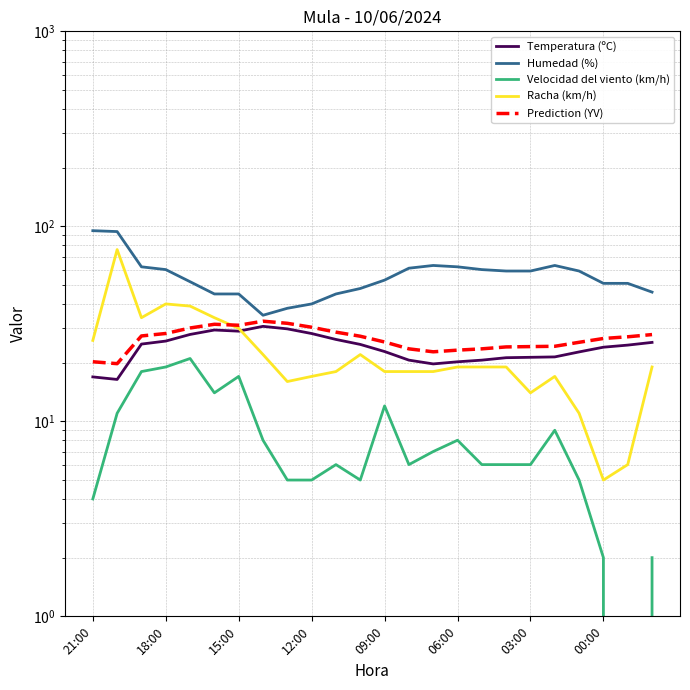

Reading left to right, transcribe all the data shown in this chart.

Temperatura (ºC): 16.9	16.4	24.9	25.8	27.9	29.4	29.0	30.7	29.8	28.2	26.3	24.8	22.8	20.6	19.7	20.2	20.6	21.2	21.3	21.4	22.7	24.0	24.6	25.4
Humedad (%): 95.0	94.0	62.0	60.0	52.0	45.0	45.0	35.0	38.0	40.0	45.0	48.0	53.0	61.0	63.0	62.0	60.0	59.0	59.0	63.0	59.0	51.0	51.0	46.0
Velocidad del viento (km/h): 4.0	11.0	18.0	19.0	21.0	14.0	17.0	8.0	5.0	5.0	6.0	5.0	12.0	6.0	7.0	8.0	6.0	6.0	6.0	9.0	5.0	2.0	0.0	2.0
Racha (km/h): 26.0	76.0	34.0	40.0	39.0	34.0	30.0	22.0	16.0	17.0	18.0	22.0	18.0	18.0	18.0	19.0	19.0	19.0	14.0	17.0	11.0	5.0	6.0	19.0
Prediction (YV): 20.2	19.8	27.4	28.2	30.1	31.5	31.1	32.6	31.8	30.4	28.7	27.3	25.5	23.5	22.7	23.2	23.5	24.1	24.2	24.3	25.4	26.6	27.1	27.9